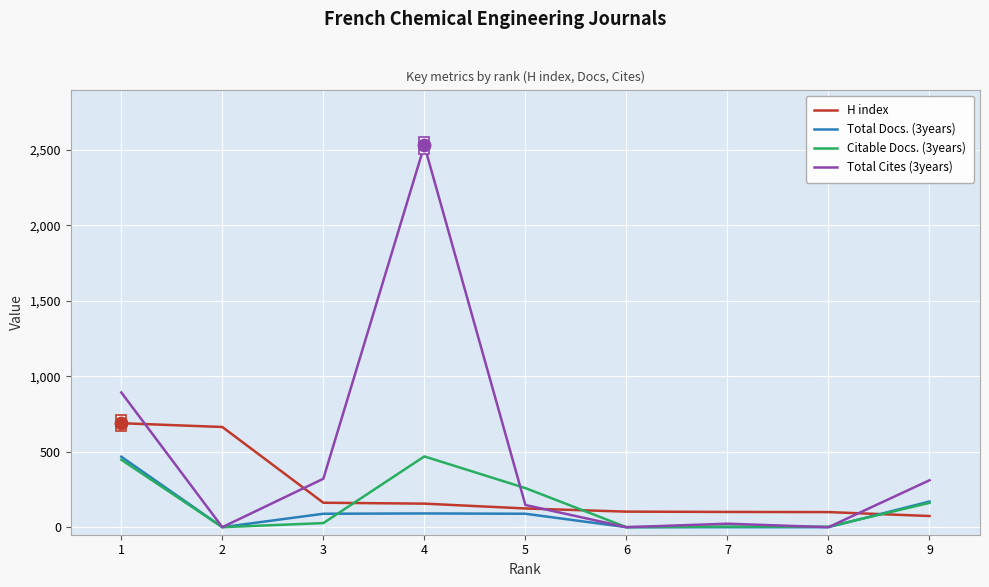

What is the greatest value displayed?

2530